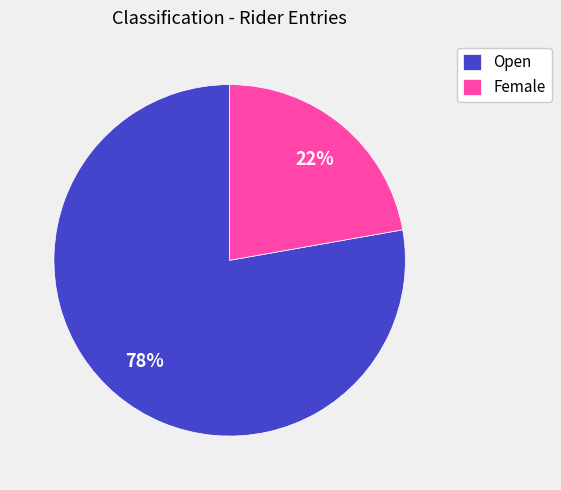

The Female slice represents 9% of the pie. True or false?

False